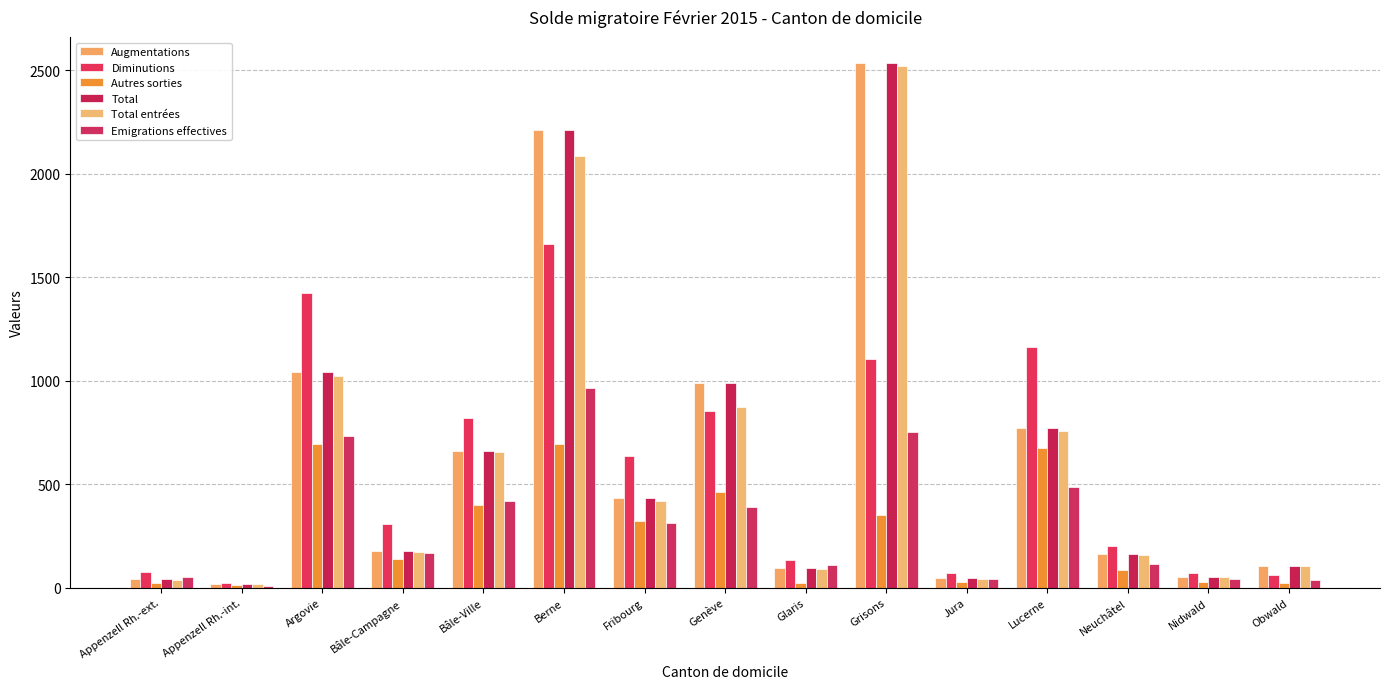

How many bars are there in each group?

6